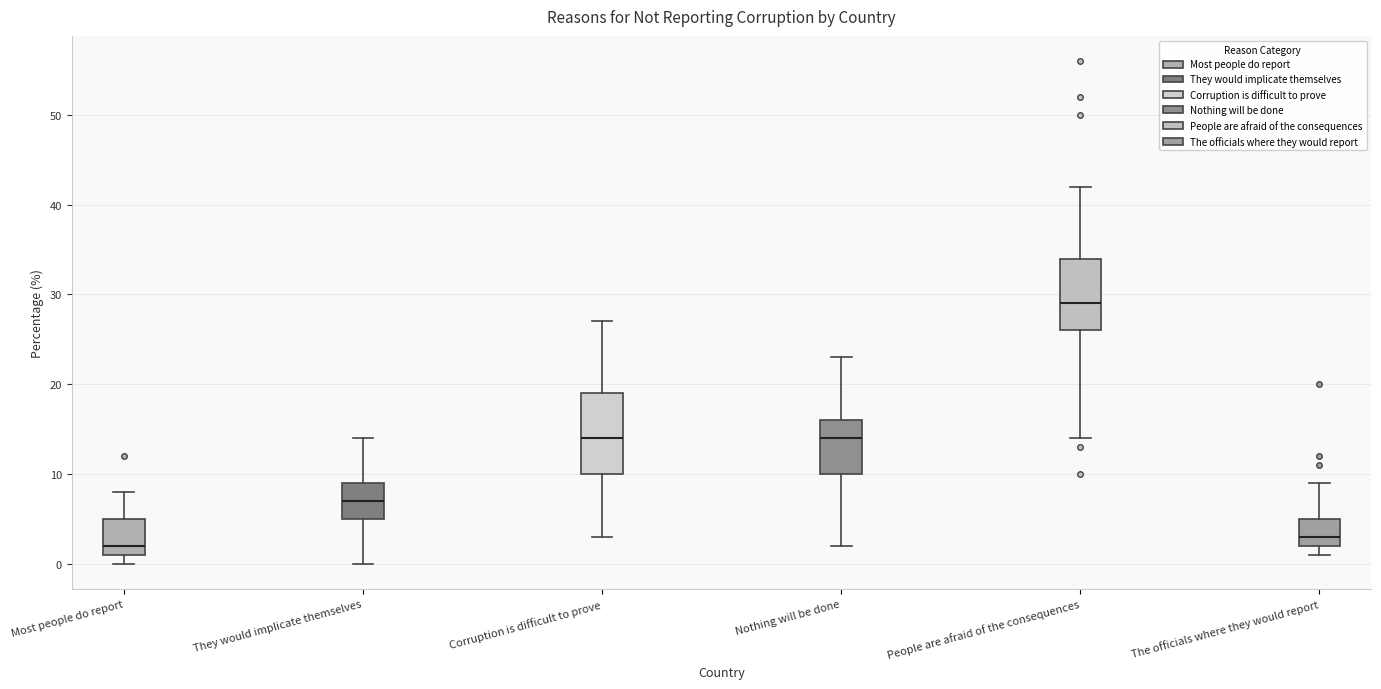

Reading left to right, transcribe this box plot: for each box, give where its median line is, the range the box spans, and where its two whiskers end, as read against the y-axis. The values are not printed on the chart, so give them approximately, as read against the axis.

Most people do report: median 2, box 1 to 5, whiskers 0 to 8
They would implicate themselves: median 7, box 5 to 9, whiskers 0 to 14
Corruption is difficult to prove: median 14, box 10 to 19, whiskers 3 to 27
Nothing will be done: median 14, box 10 to 16, whiskers 2 to 23
People are afraid of the consequences: median 29, box 26 to 34, whiskers 14 to 42
The officials where they would report: median 3, box 2 to 5, whiskers 1 to 9